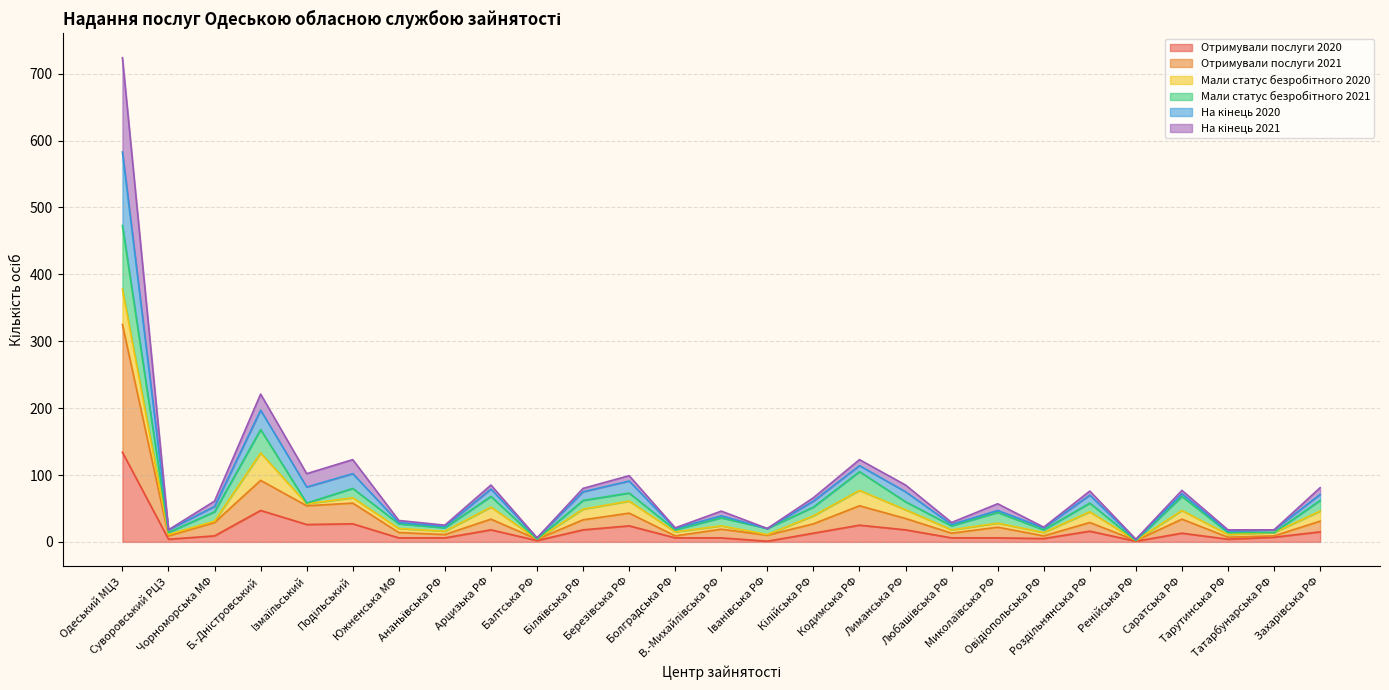

What is the maximum value for Отримували послуги 2020?

134